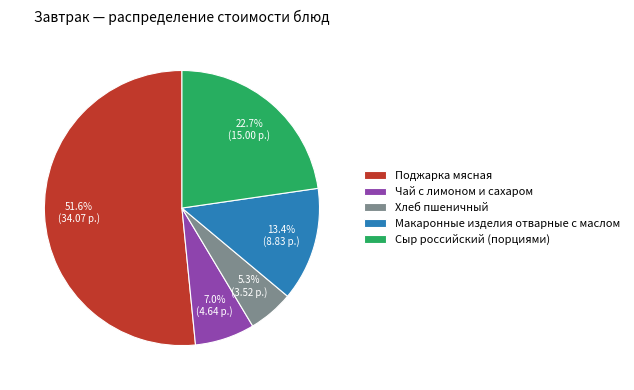

To the nearest percent, what percentage of the pie is Сыр российский (порциями)?

23%